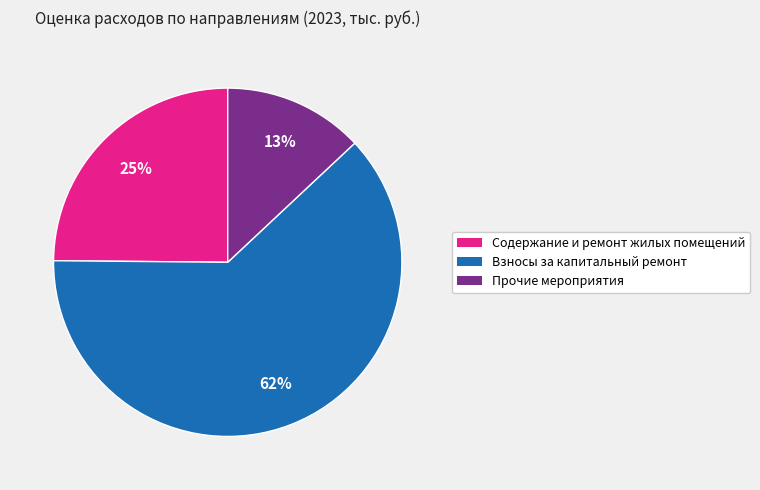

Which category accounts for the majority?

Взносы за капитальный ремонт